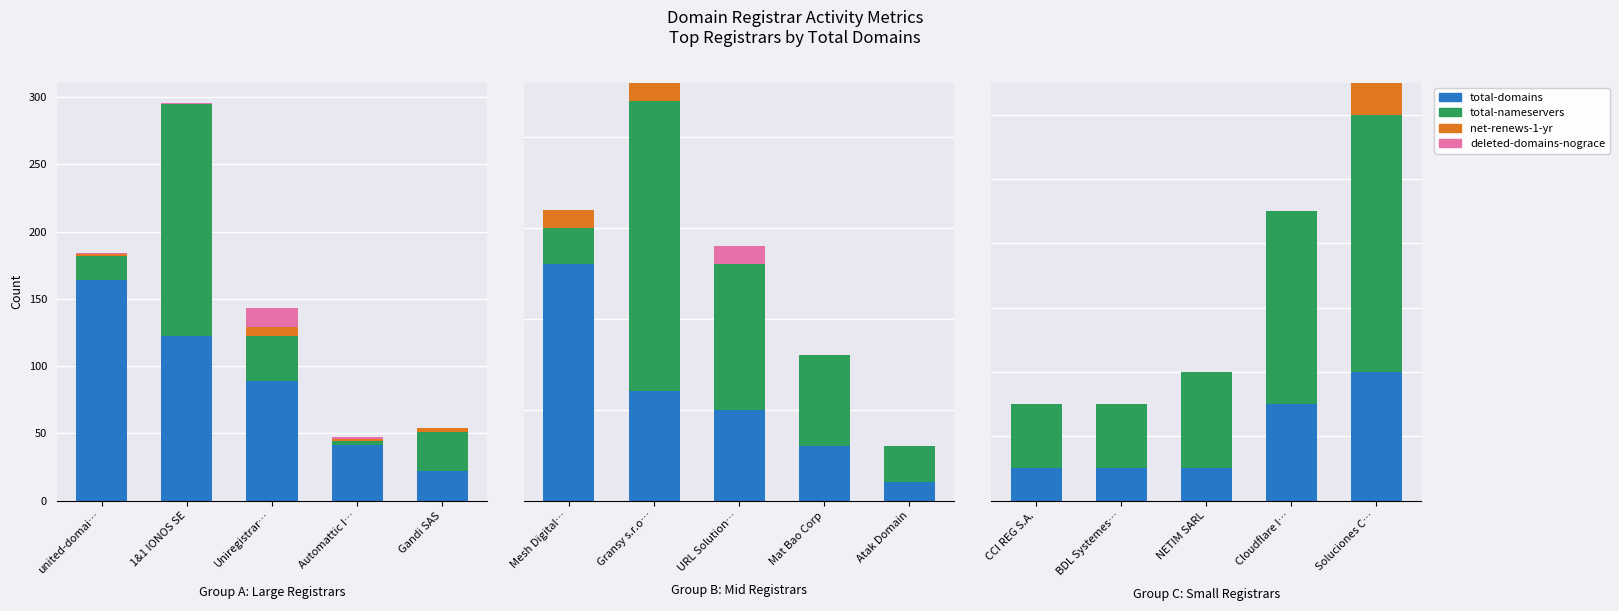

True or false: deleted-domains-nograce has a value of 1 at united-domai….

True